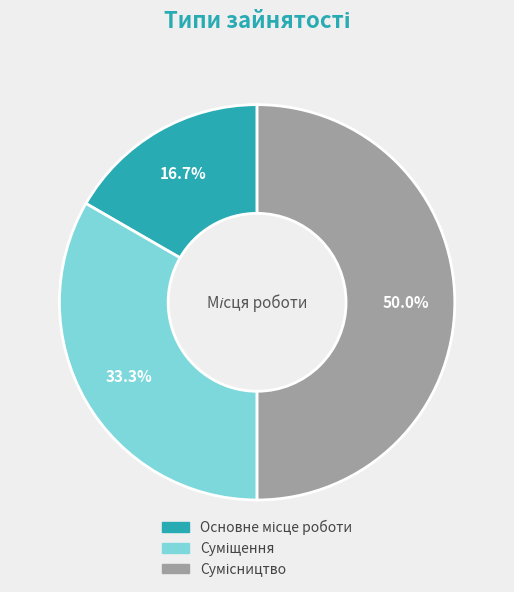

What is the change in value from Основне місце роботи to Суміщення?

+1